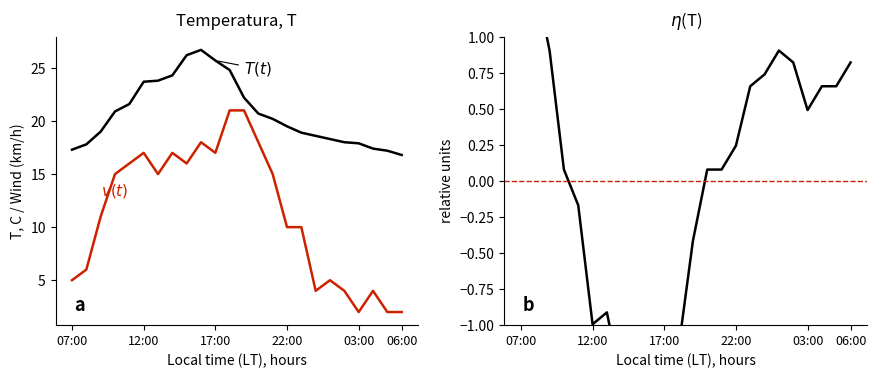

What is the difference between the second highest and minimum values in the Velocitat vent (km/h) series?

19.0